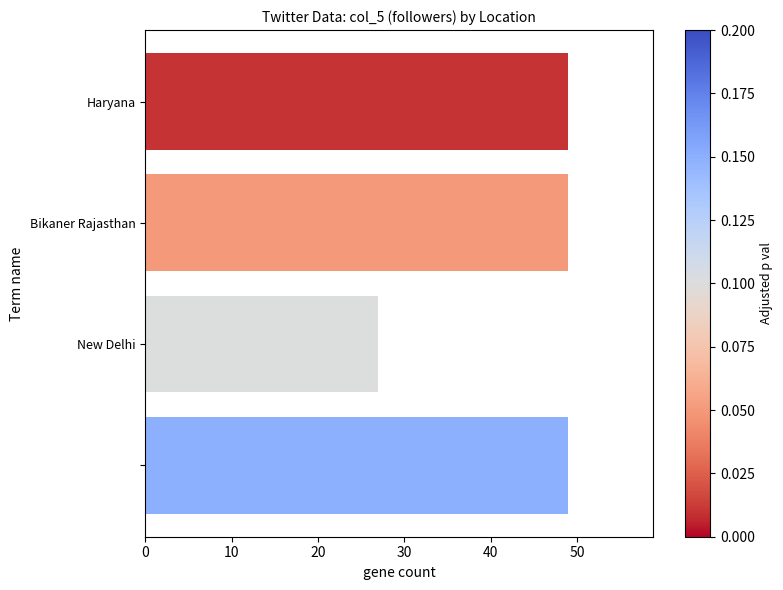

Reading top to bottom, what are all the values shown in this chart?

49	49	27	49